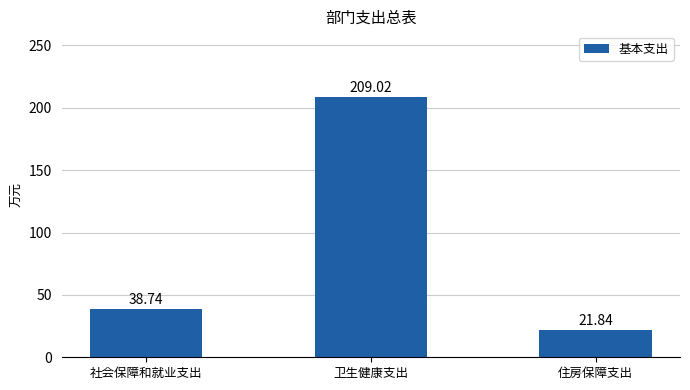

The value at 卫生健康支出 is 315.0. True or false?

False